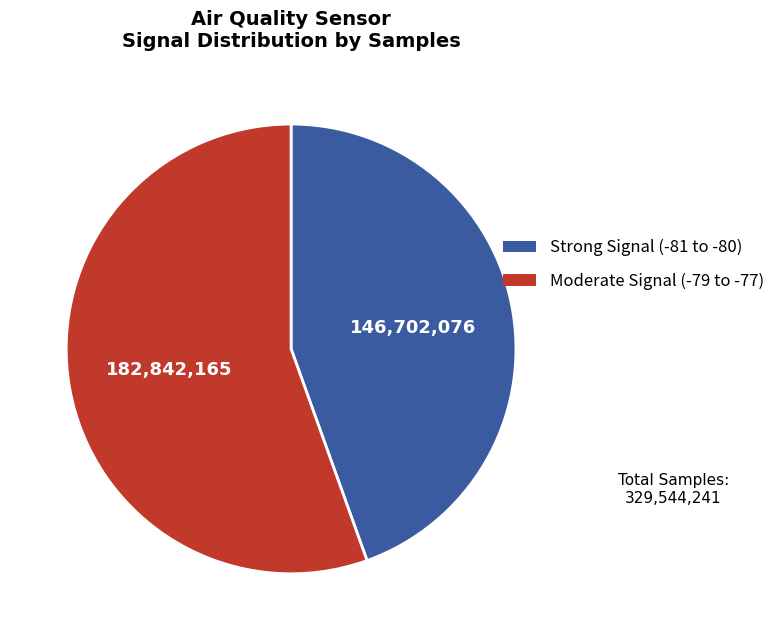

What is the ratio of the value at Moderate Signal (-79 to -77) to the value at Strong Signal (-81 to -80)?

1.2